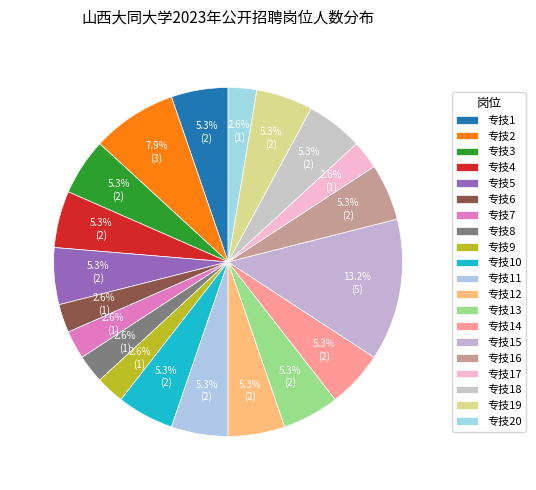

Count the number of slices in the pie.

20